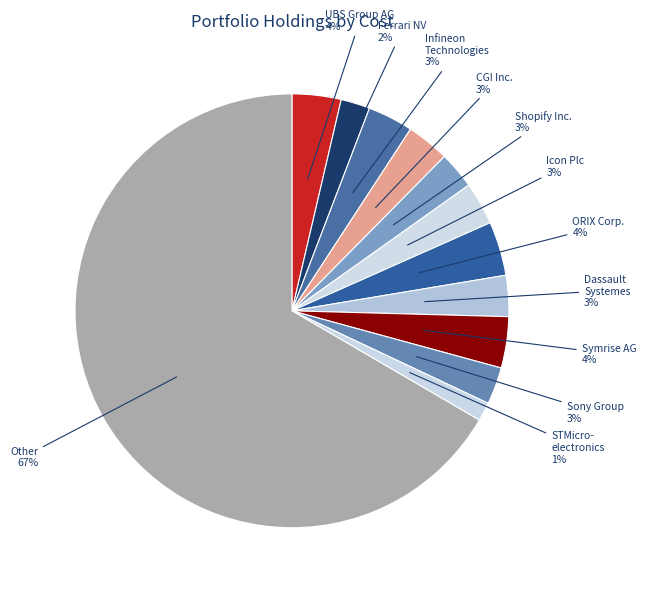

Which has a higher value, Symrise AG or CGI Inc.?

Symrise AG